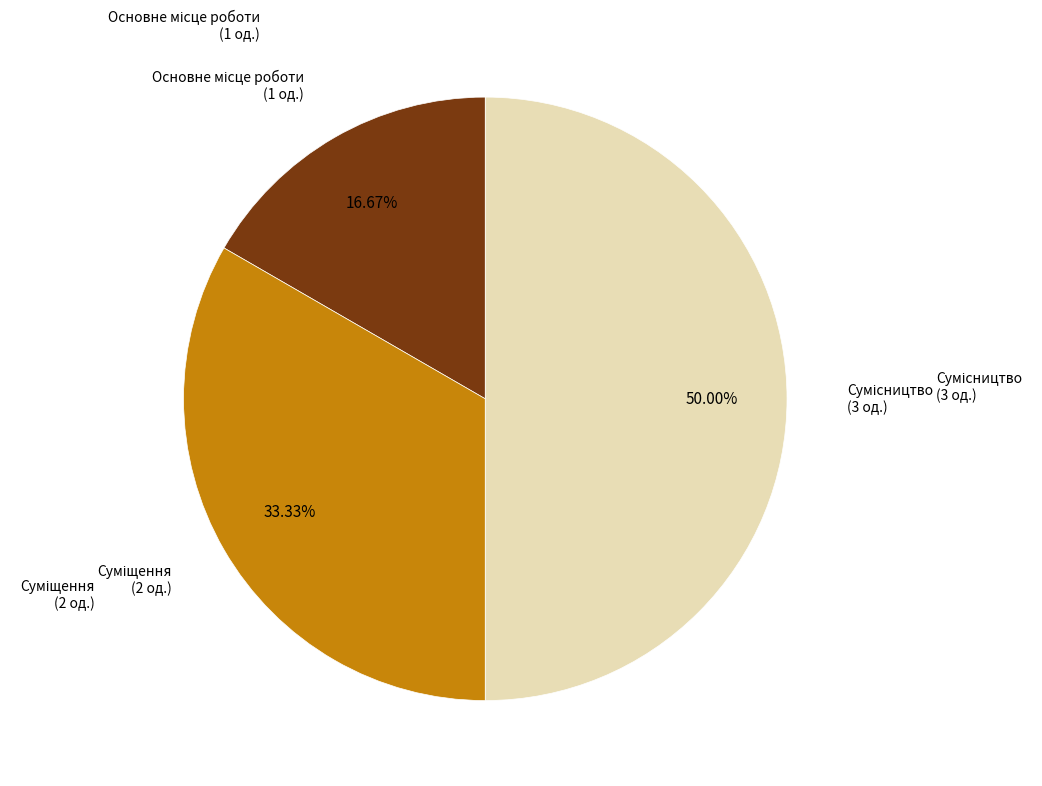

How many segments does this pie chart have?

3